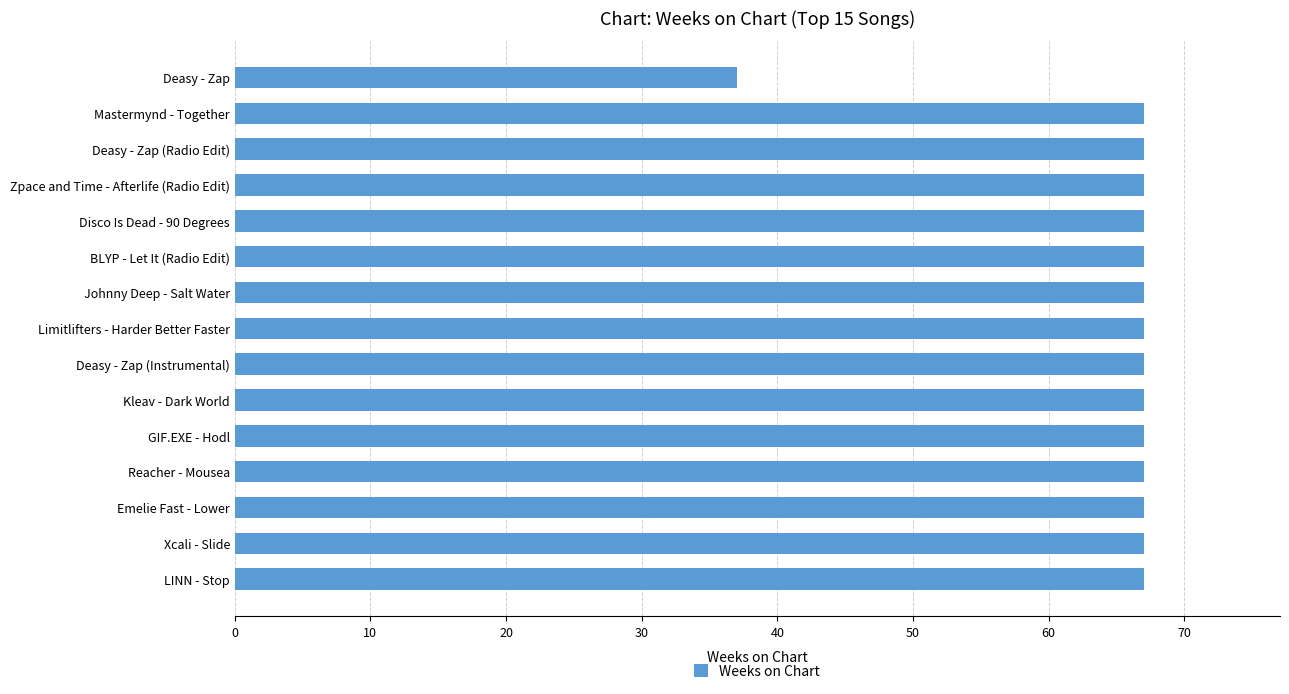

Which label corresponds to the smallest value in the chart?

Deasy - Zap